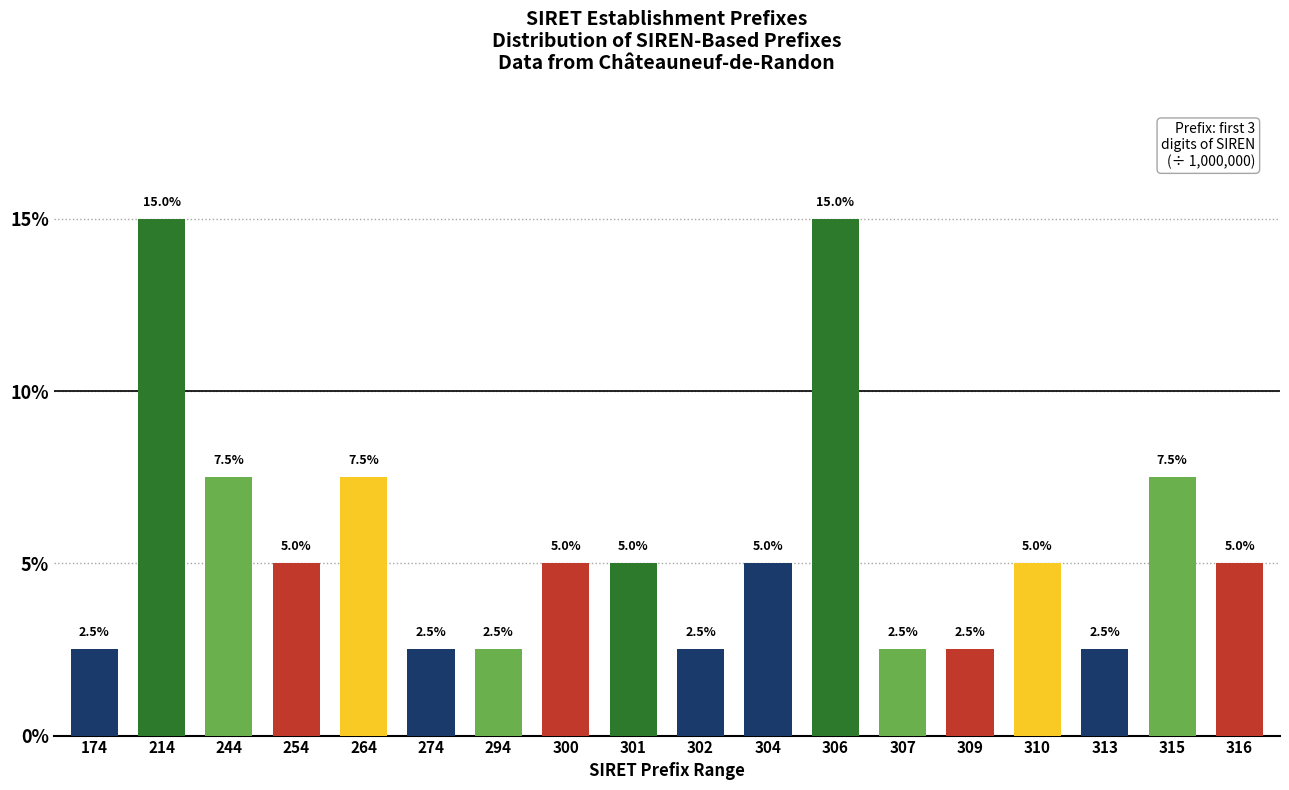

Reading left to right, transcribe all the data shown in this chart.

2.5	15.0	7.5	5.0	7.5	2.5	2.5	5.0	5.0	2.5	5.0	15.0	2.5	2.5	5.0	2.5	7.5	5.0